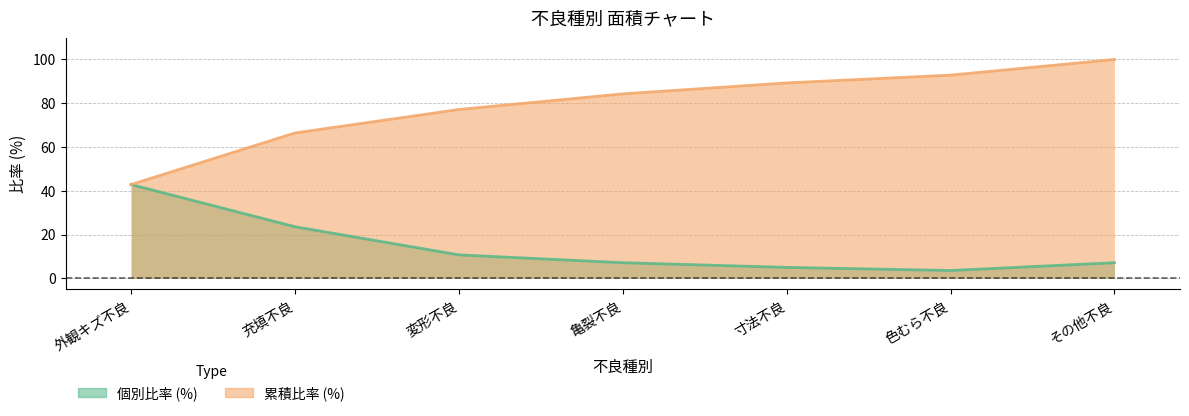

The 累積比率 (%) series shows 42.9 at 外観キズ不良. True or false?

True